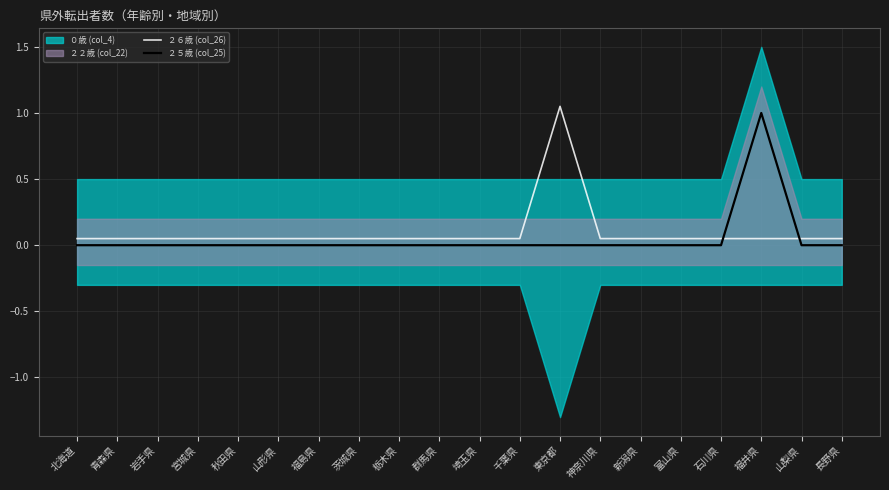

After their last crossing, which series has the higher values: ２６歳 (col_26) or ２５歳 (col_25)?

２６歳 (col_26)